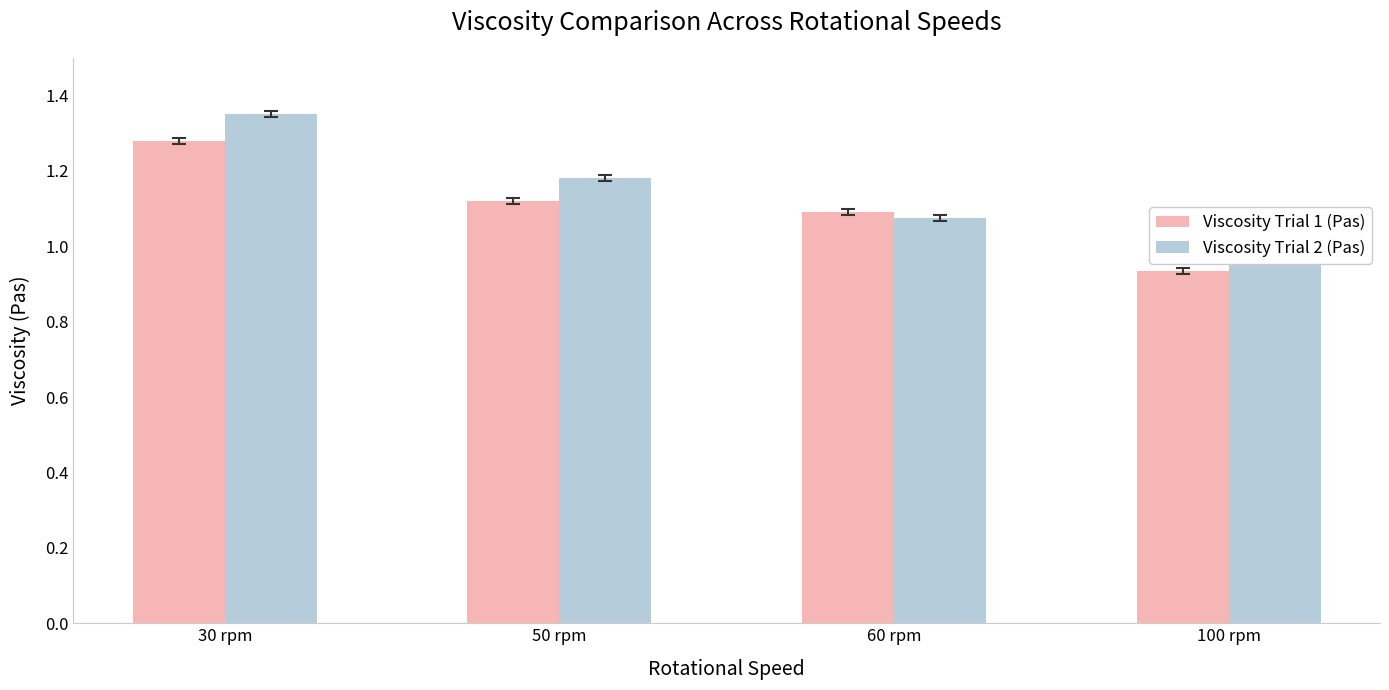

Is the value of Viscosity Trial 1 (Pas) at 100 rpm greater than the value of Viscosity Trial 2 (Pas) at 30 rpm?

No